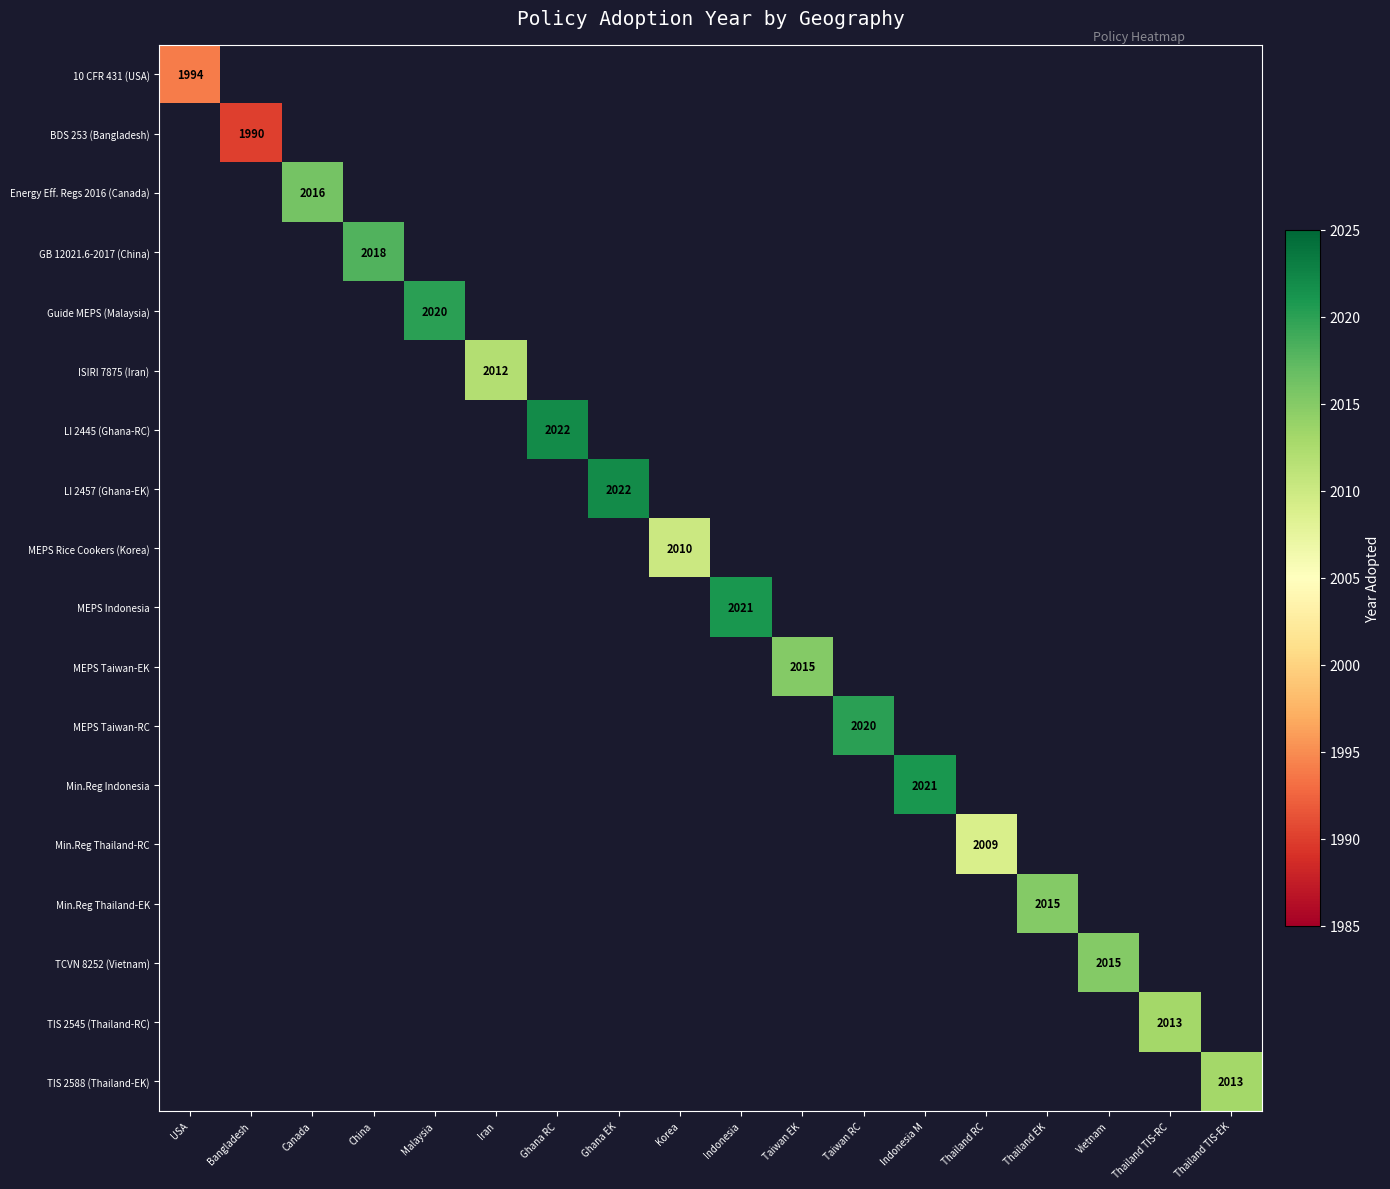

True or false: 10 CFR 431 (USA) has a value of 2636 at USA.

False